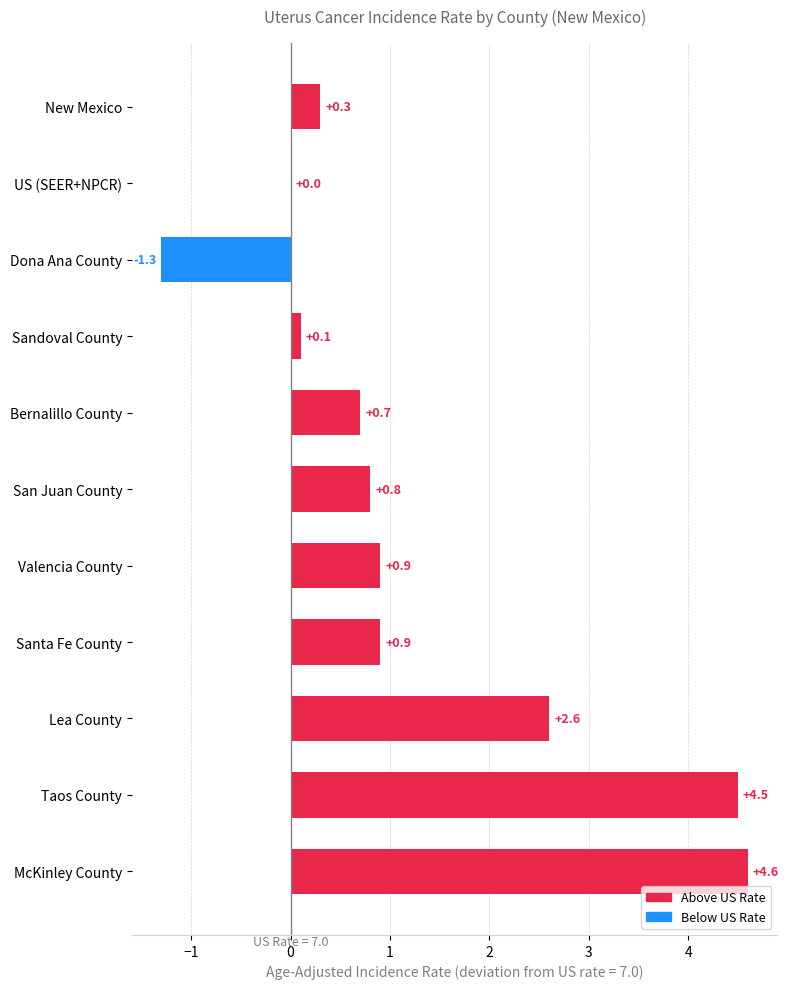

True or false: the data shows 4.6 at McKinley County.

True